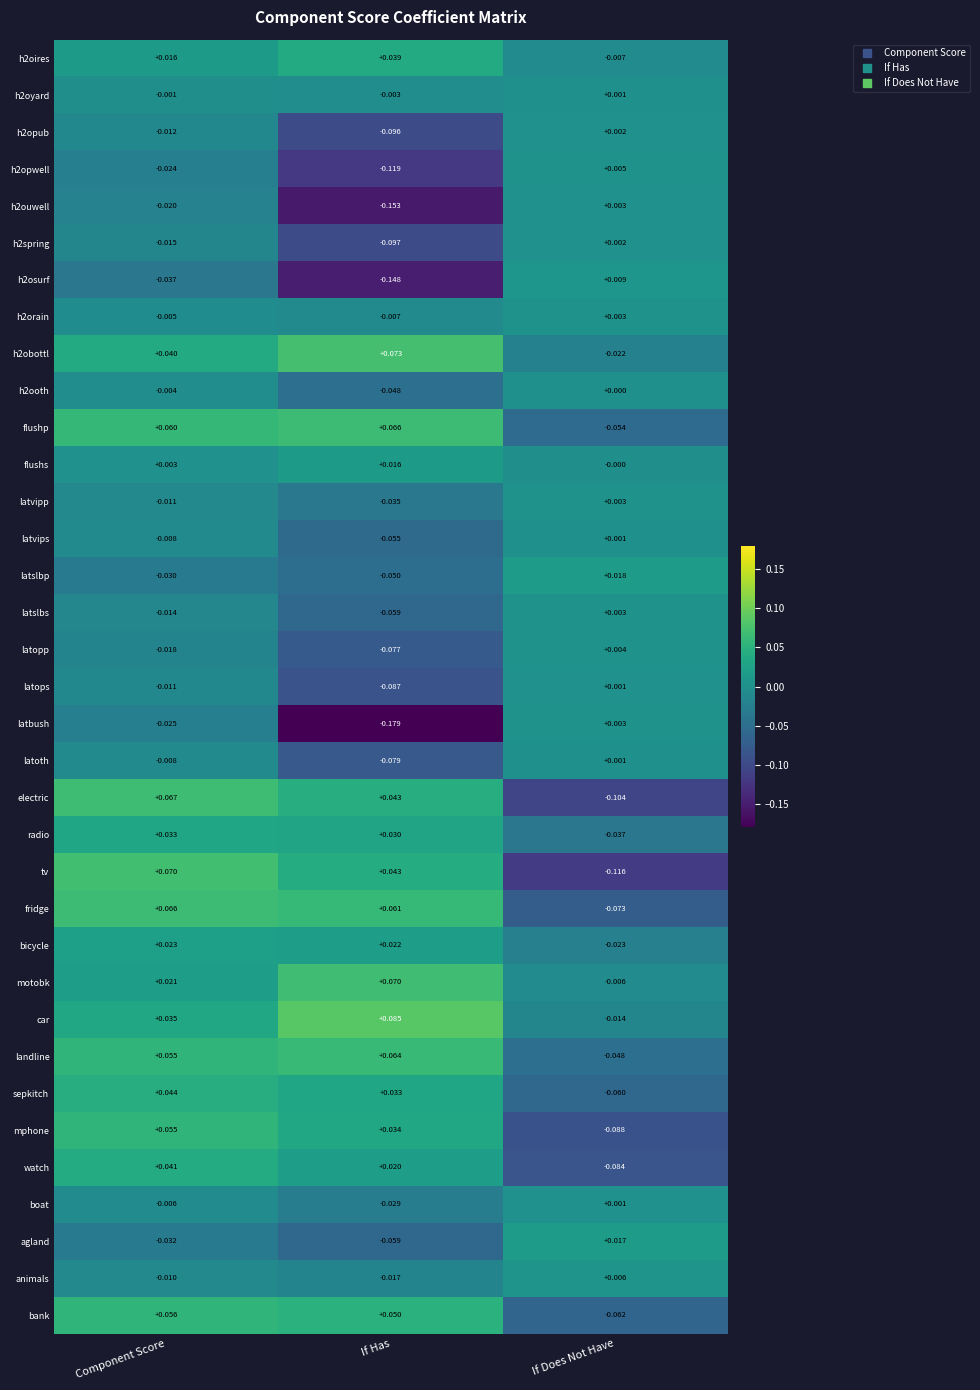

How many negative values does the h2opwell series have?

2